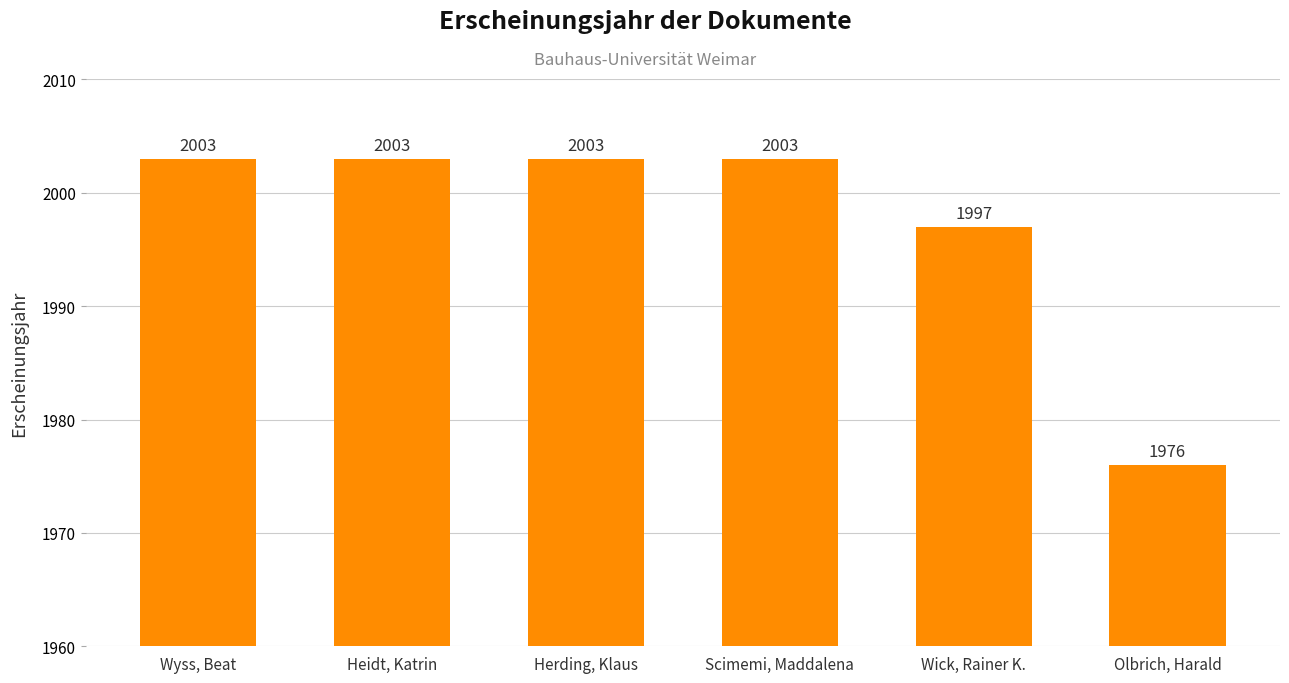

What is the maximum value shown in the chart?

2003